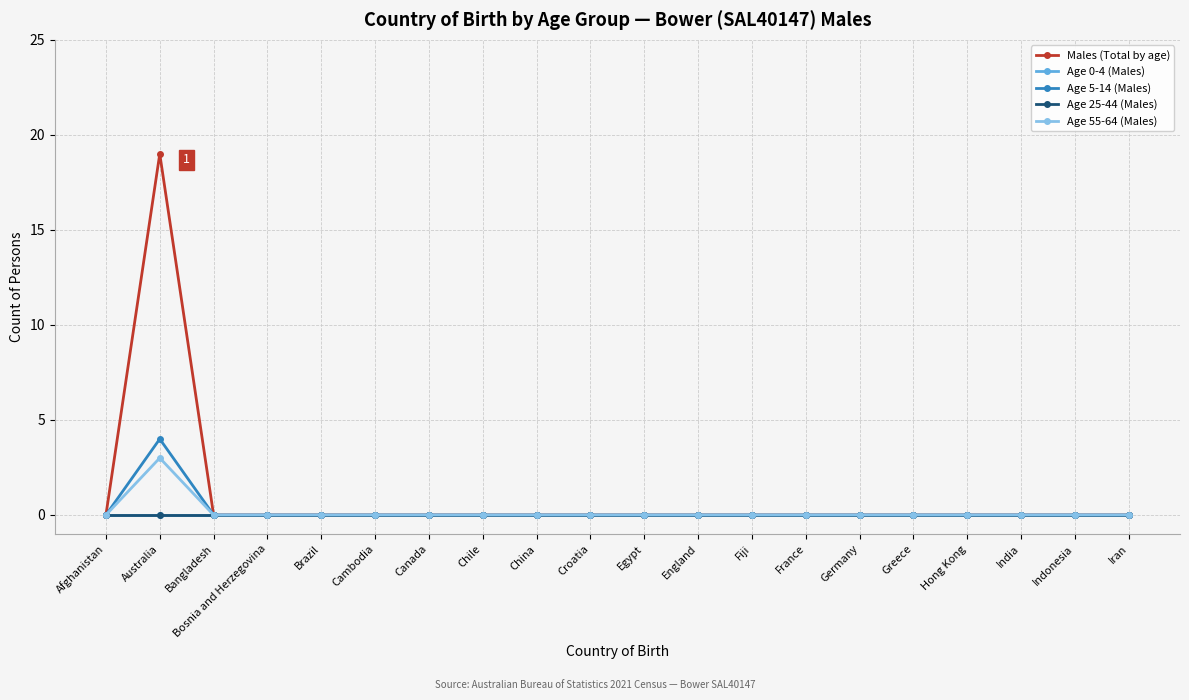

Does the chart have visible grid lines?

Yes